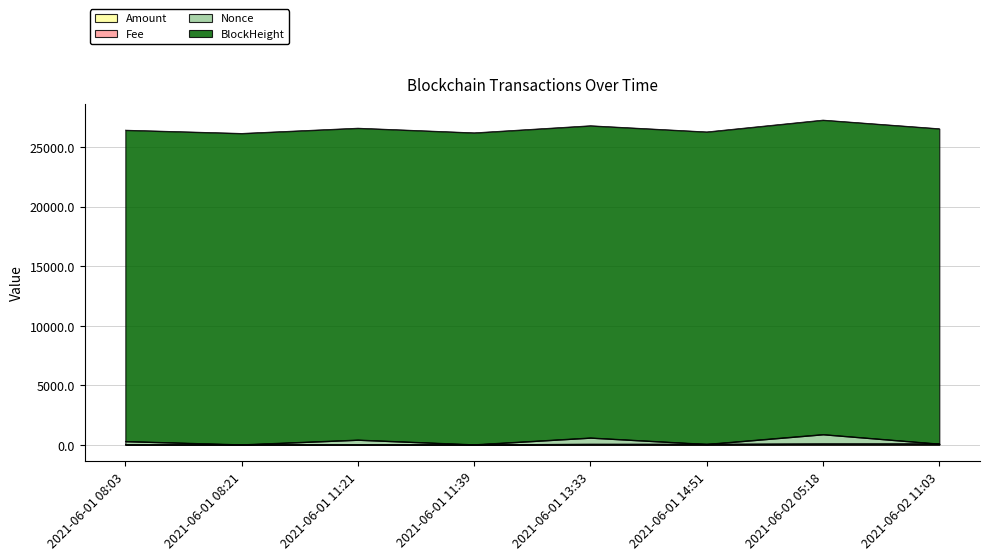

Rank the categories by Nonce value from highest to lowest.

2021-06-02 05:18, 2021-06-01 13:33, 2021-06-01 11:21, 2021-06-01 08:03, 2021-06-02 11:03, 2021-06-01 14:51, 2021-06-01 11:39, 2021-06-01 08:21